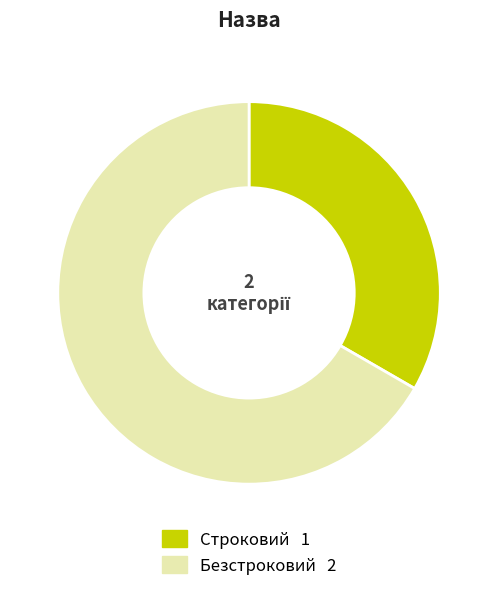

The Строковий slice represents 20% of the pie. True or false?

False